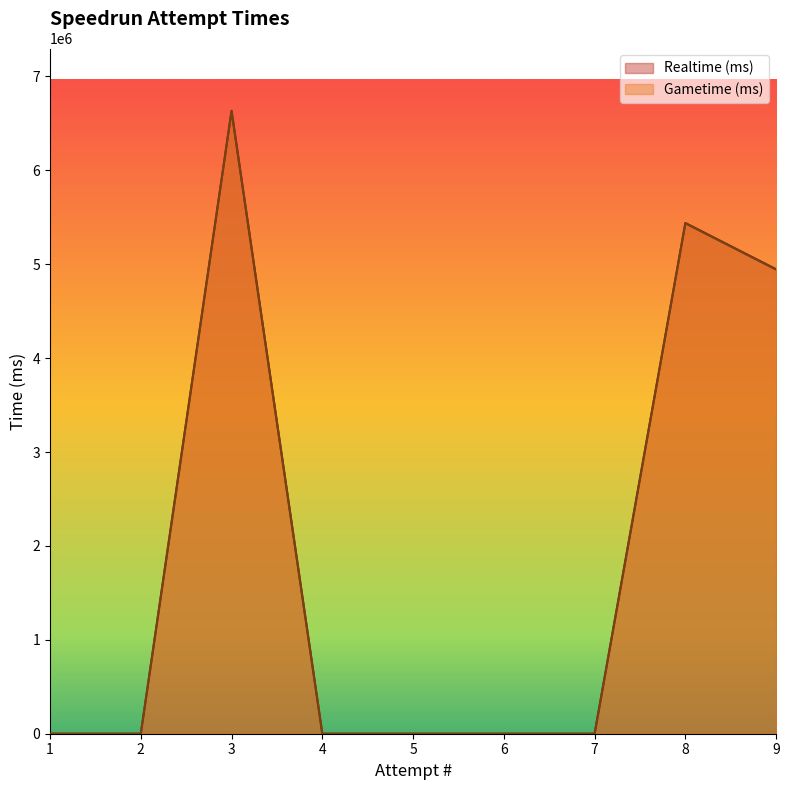

Does the chart display data point markers on the line(s)?

No